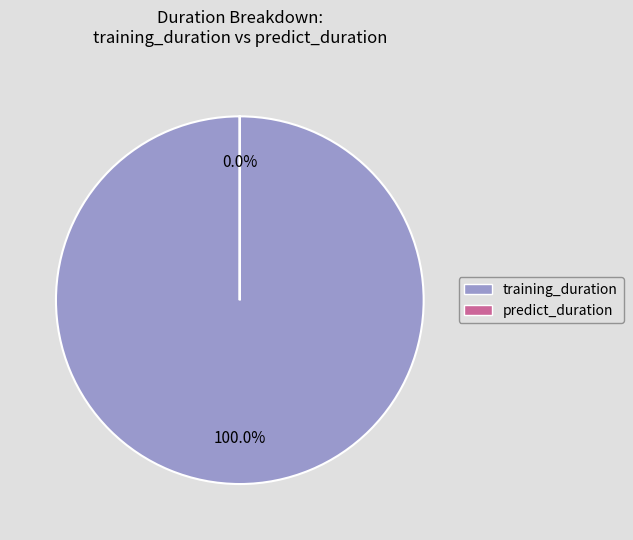

Is it true that training_duration is 100% of the pie?

True